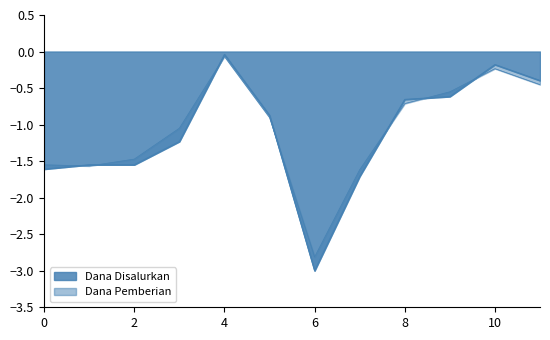

True or false: Dana Disalurkan and Dana Pemberian cross at least once.

True